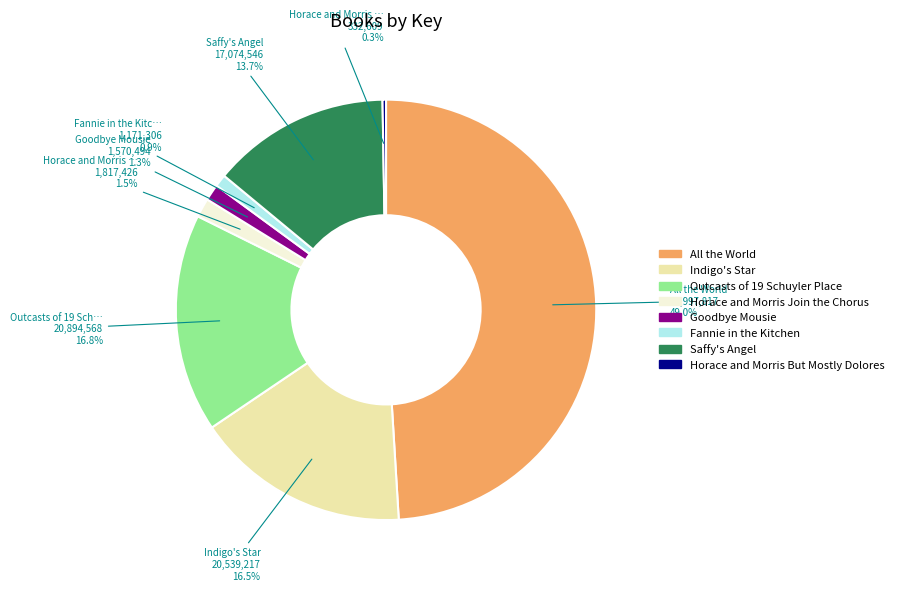

What portion of the pie excludes Horace and Morris Join the Chorus?

98.5%